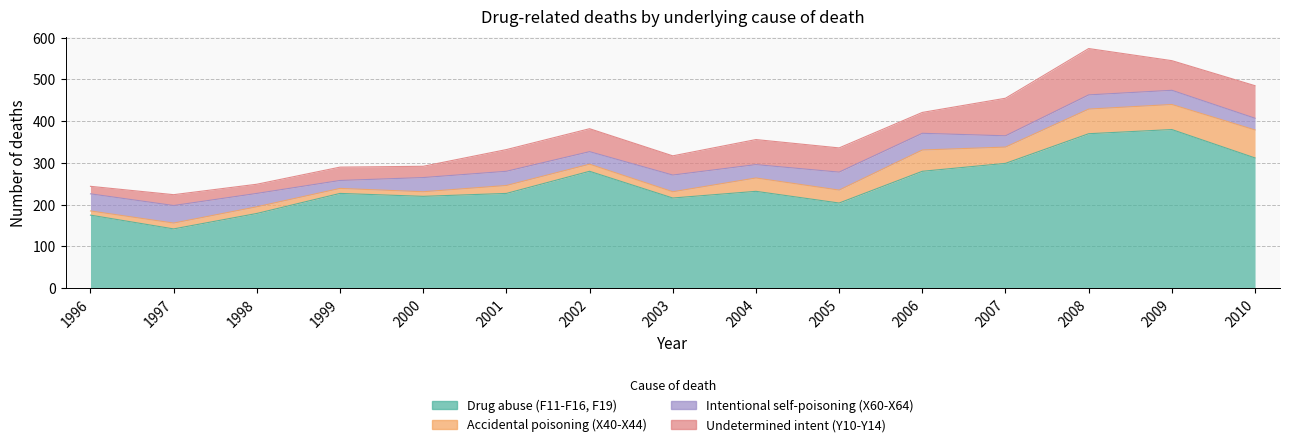

How many interior local peaks does the Undetermined intent (Y10-Y14) series have?

5